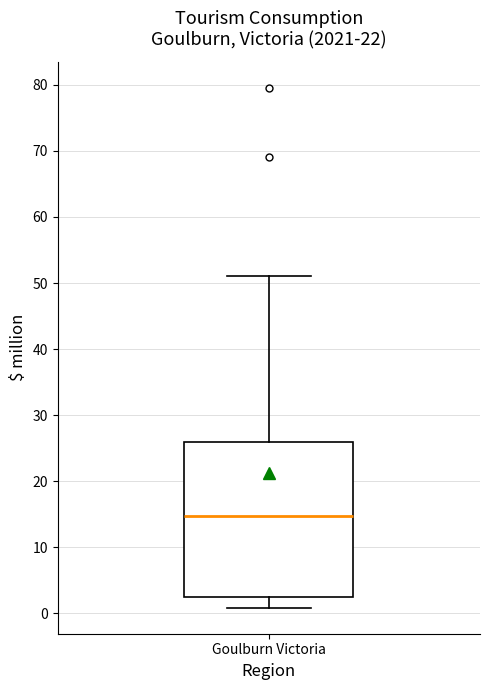

Read this box plot against the y-axis: the position of the median line, the range covered by the box, and the ends of both whiskers. The values are not printed on the chart, so give them approximately, as read against the axis.

median 15, box 2 to 26, whiskers 1 to 51